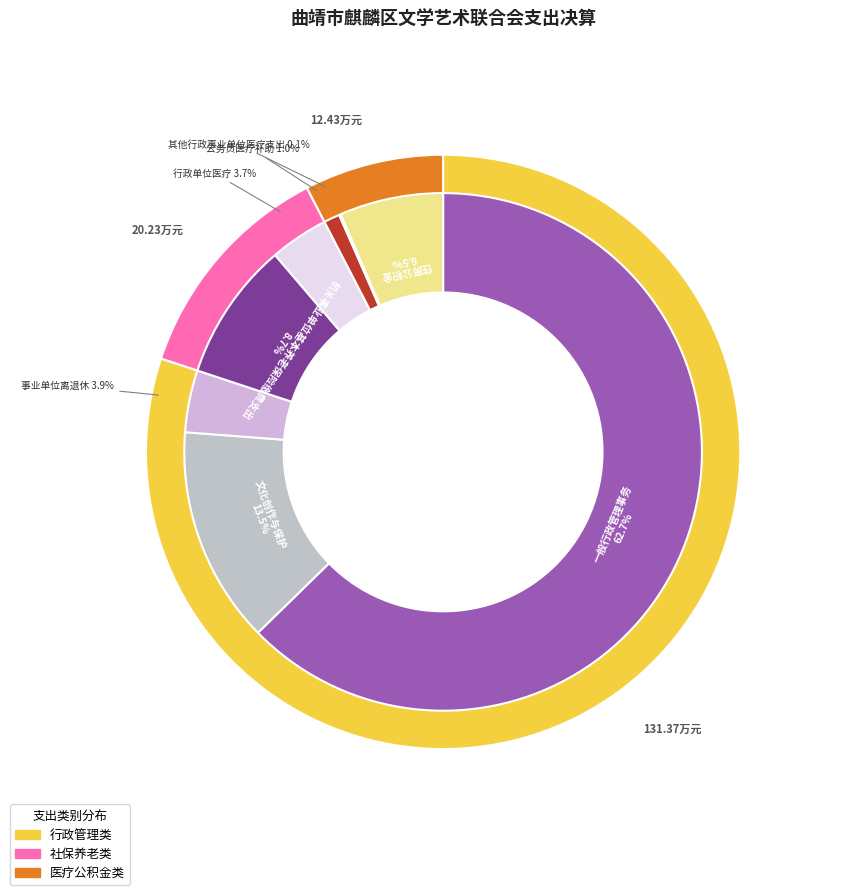

What is the smallest slice in the pie chart?

其他行政事业单位医疗支出